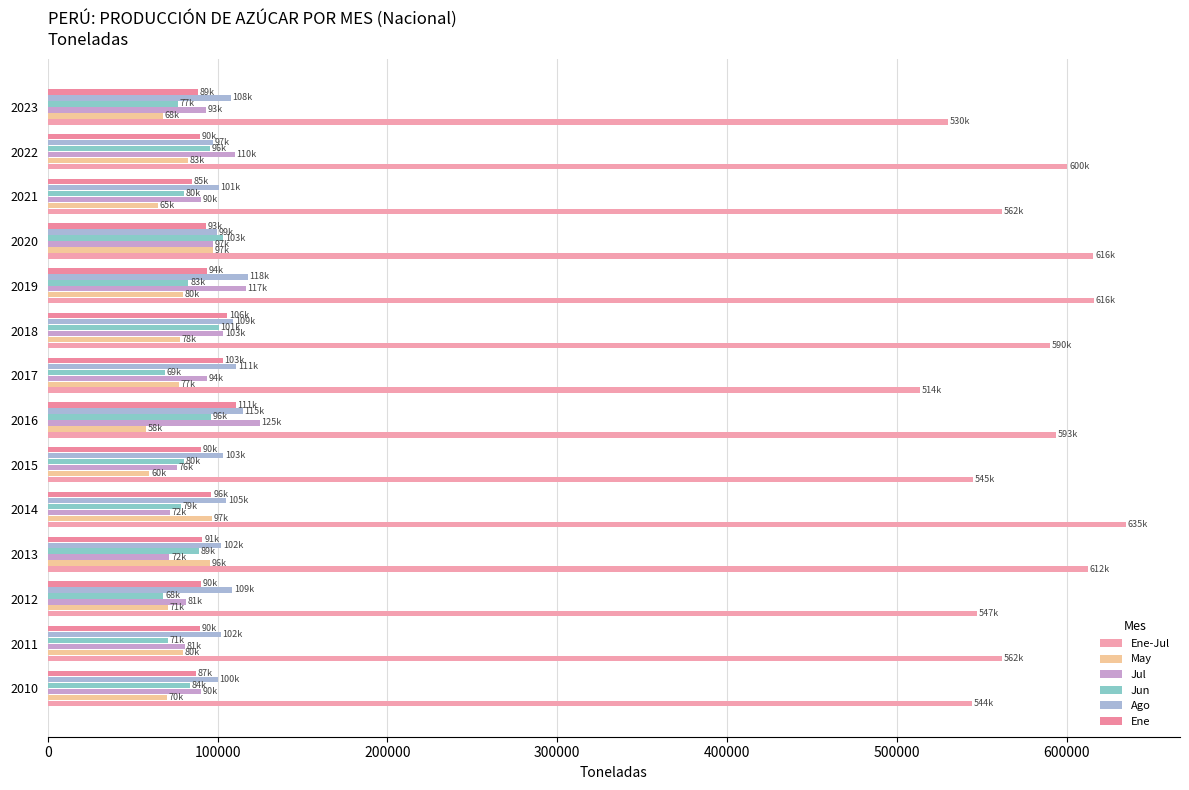

How many data points does each series have?

14